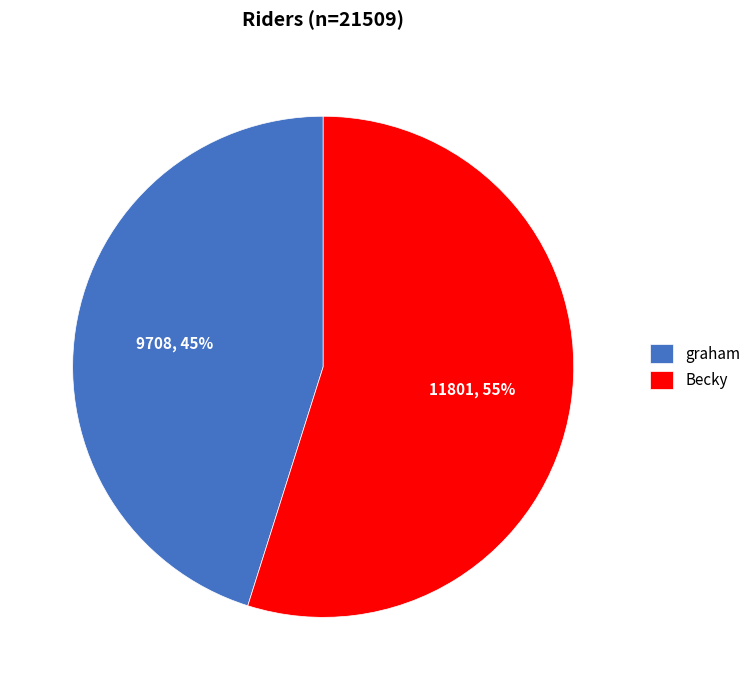

Between graham and Becky, which is larger?

Becky